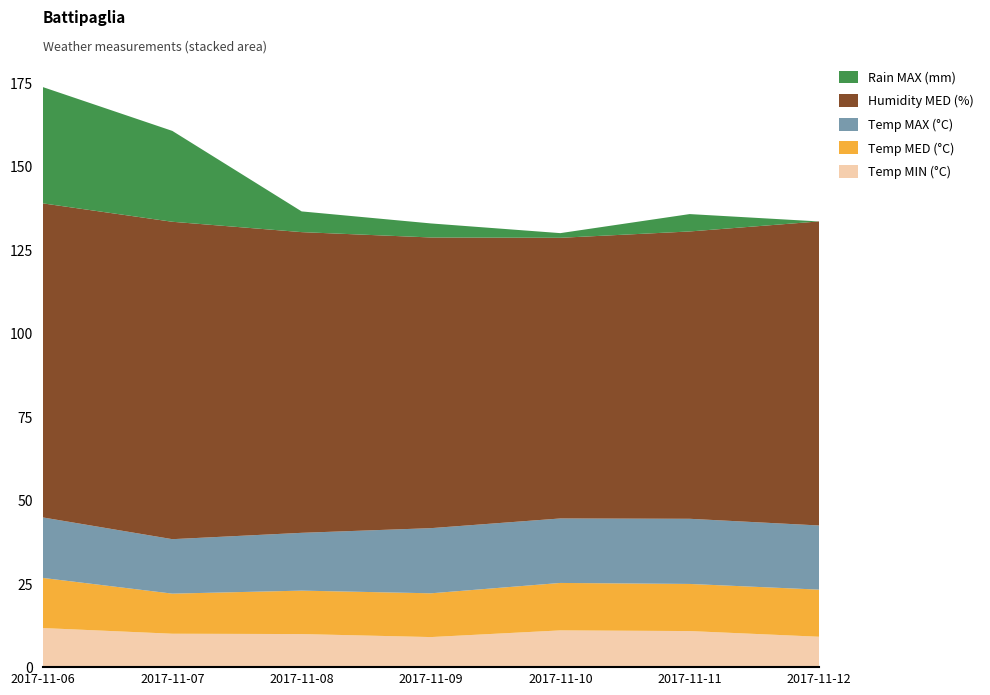

Reading left to right, extract all data points from this chart.

Temp MIN (°C): 2017-11-06=11.7	2017-11-07=10.0	2017-11-08=9.9	2017-11-09=9.0	2017-11-10=11.0	2017-11-11=10.8	2017-11-12=9.1
Temp MED (°C): 2017-11-06=15.0	2017-11-07=12.0	2017-11-08=13.0	2017-11-09=13.1	2017-11-10=14.2	2017-11-11=14.1	2017-11-12=14.1
Temp MAX (°C): 2017-11-06=18.1	2017-11-07=16.3	2017-11-08=17.3	2017-11-09=19.5	2017-11-10=19.3	2017-11-11=19.5	2017-11-12=19.2
Humidity MED (%): 2017-11-06=94.0	2017-11-07=95.0	2017-11-08=90.0	2017-11-09=87.0	2017-11-10=84.0	2017-11-11=86.0	2017-11-12=91.0
Rain MAX (mm): 2017-11-06=34.8	2017-11-07=27.2	2017-11-08=6.2	2017-11-09=4.2	2017-11-10=1.4	2017-11-11=5.2	2017-11-12=0.0